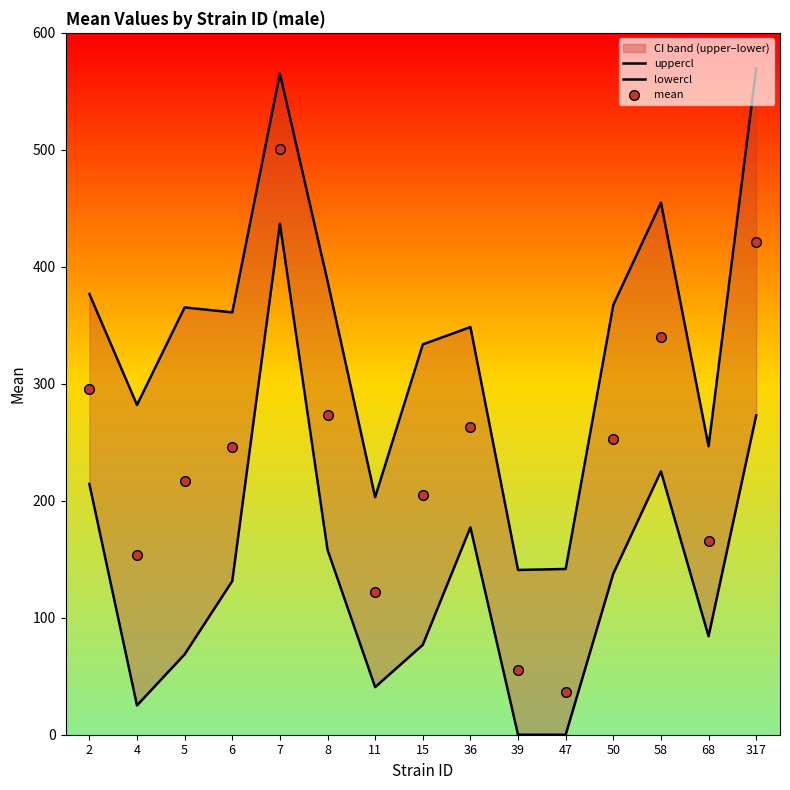

Reading left to right, extract all data points from this chart.

uppercl: 2=376.8	4=281.9	5=365.3	6=361.1	7=565.2	8=387.9	11=203.1	15=333.7	36=348.5	39=140.8	47=141.7	50=367.5	58=454.9	68=246.6	317=569.6
lowercl: 2=214.4	4=25.1	5=68.7	6=131.3	7=436.8	8=158.1	11=40.7	15=76.8	36=177.3	39=0.0	47=0.0	50=137.7	58=225.1	68=84.2	317=273.0
mean: 2=295.6	4=153.5	5=217.0	6=246.2	7=501.0	8=273.0	11=121.9	15=205.2	36=262.9	39=55.2	47=36.8	50=252.6	58=340.0	68=165.4	317=421.3